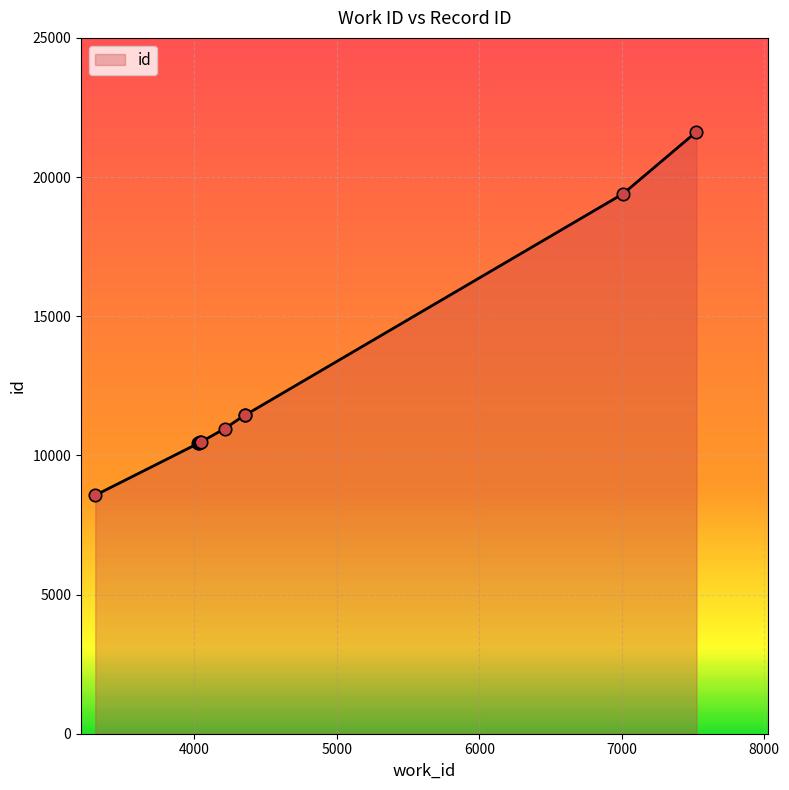

What is the difference between the maximum and minimum values?

13060